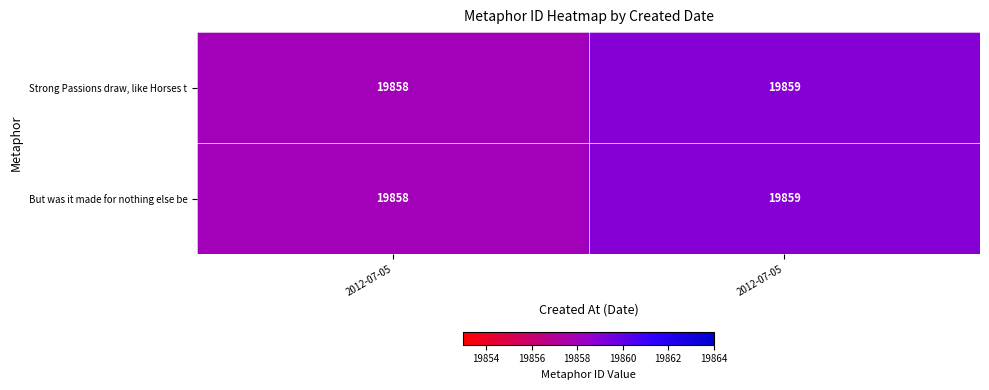

Count the number of data series in this chart.

2